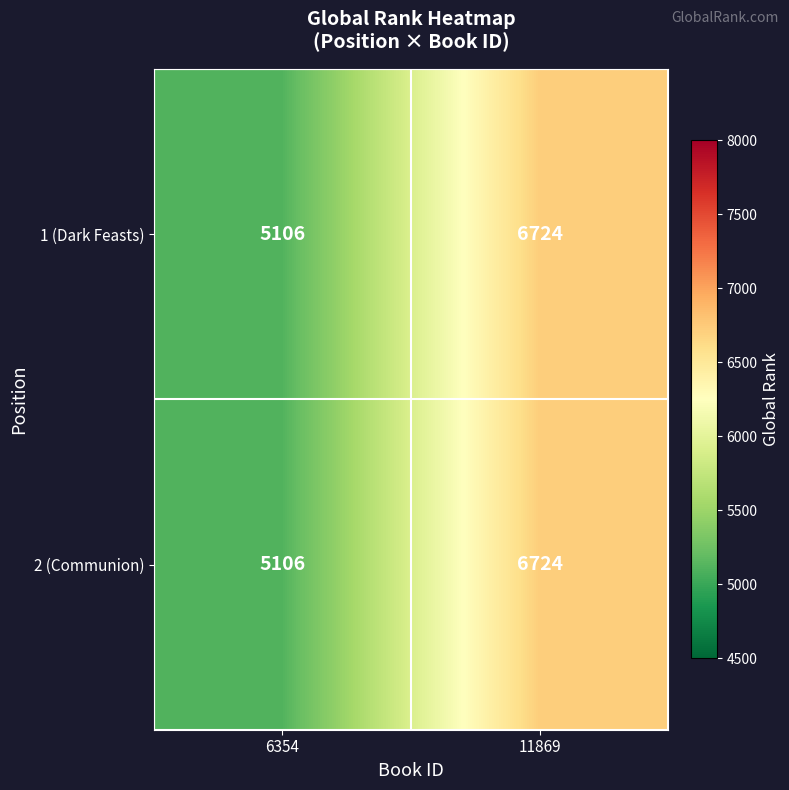

At which category is the sum across all series the highest?

11869